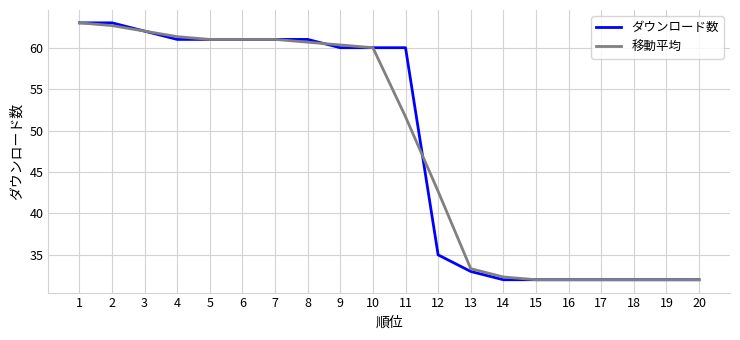

What is the maximum value for ダウンロード数?

63.0